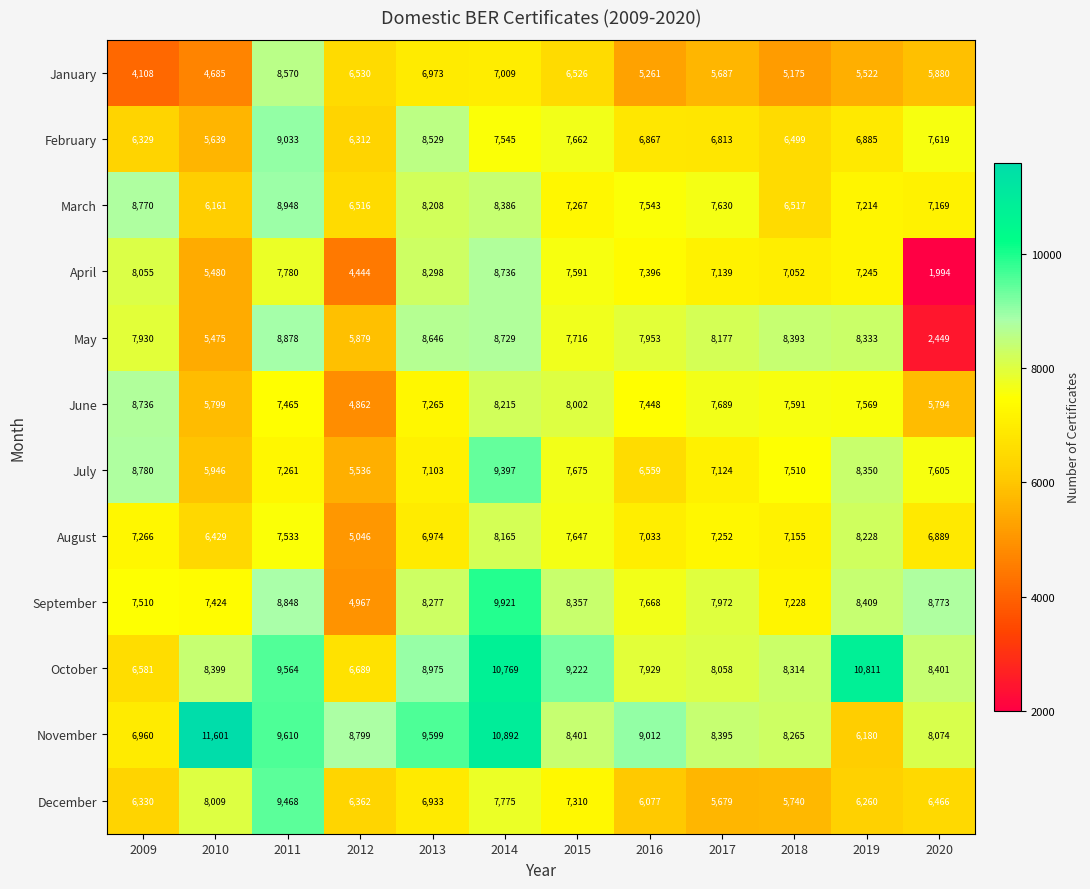

Rank the series at 2010 from lowest to highest value.

January, May, April, February, June, July, March, August, September, December, October, November